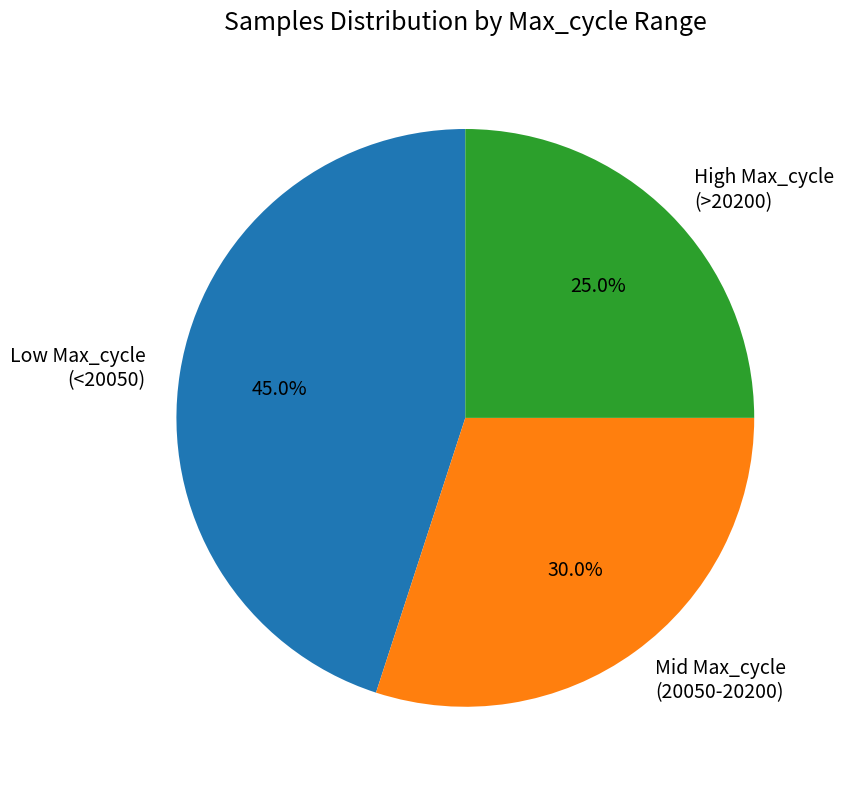

Which slice is the smallest?

High Max_cycle (>20200)